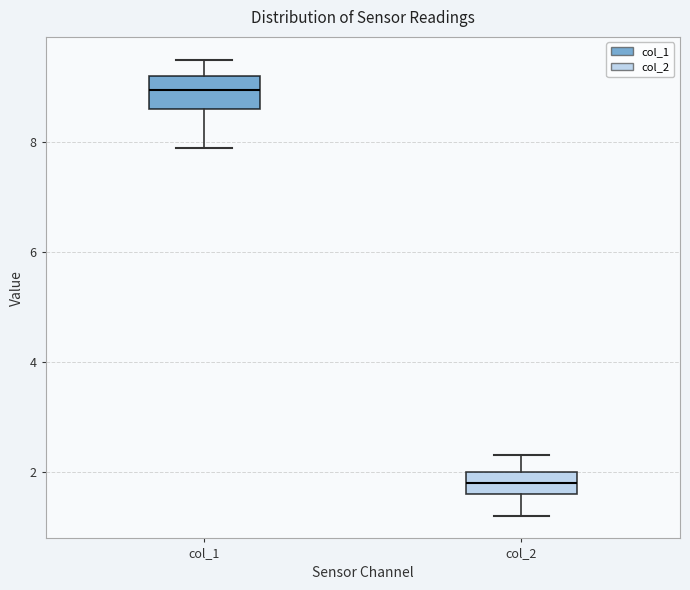

Where does the median line of the box for col_1 sit on the y-axis? The values are not printed on the chart, so give them approximately, as read against the axis.

9.0